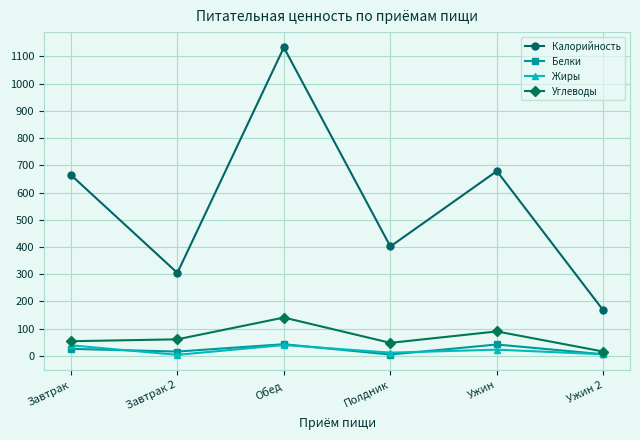

What is the highest value of the Углеводы series?

141